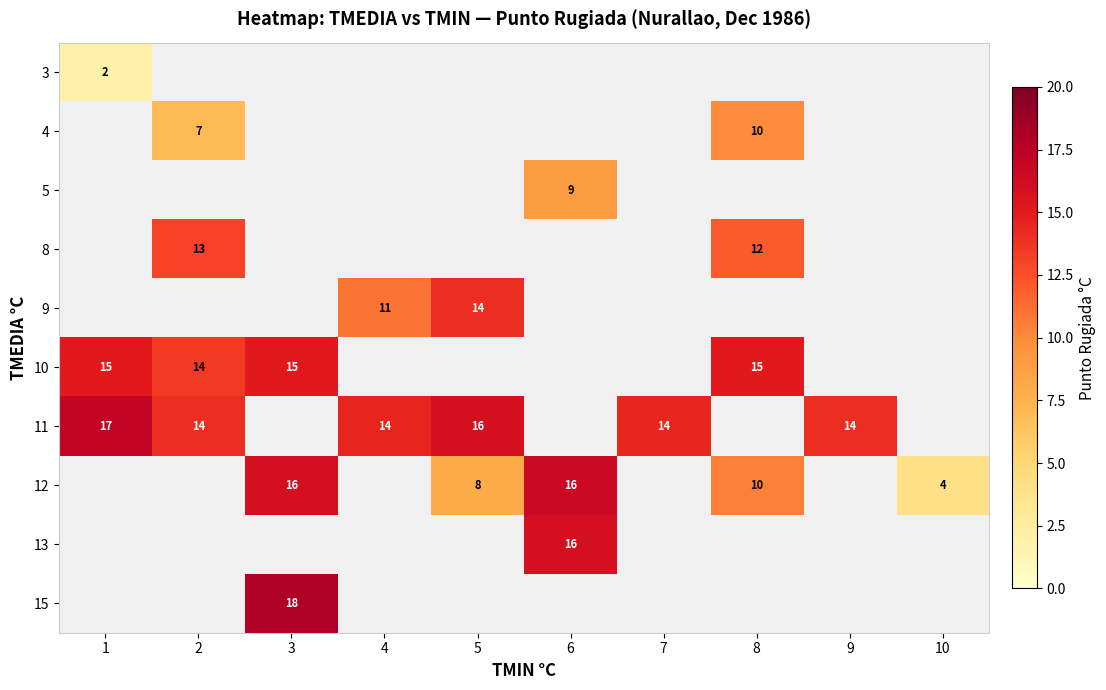

The value of 11 at 9 is 14. True or false?

True